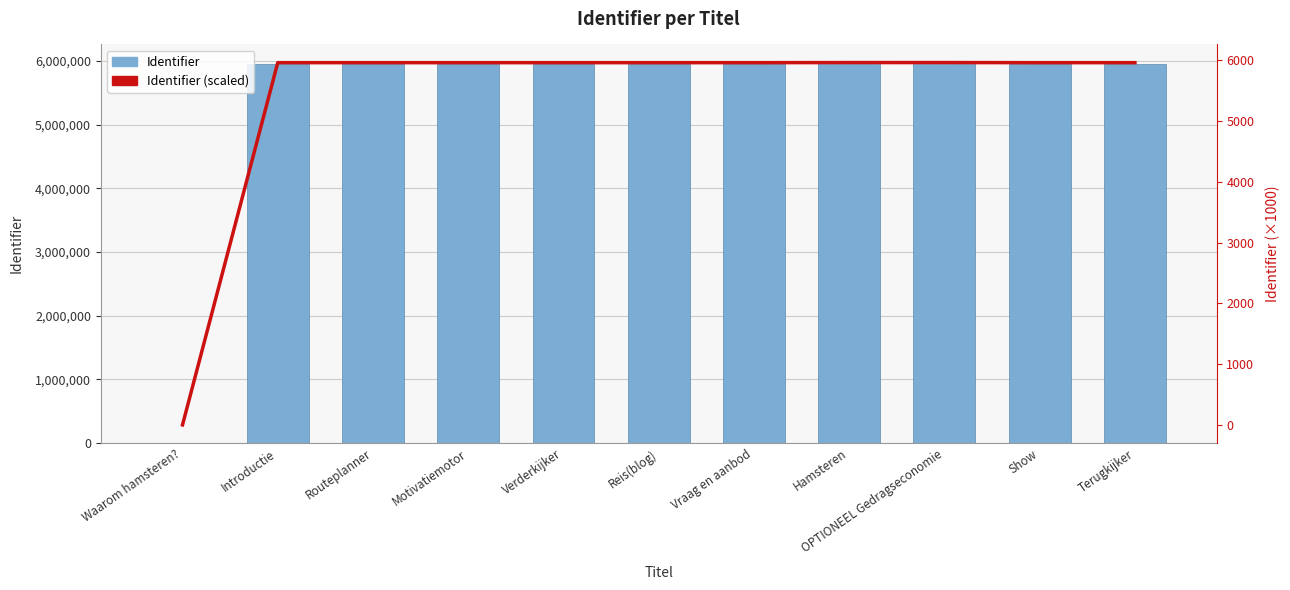

What is the difference between the maximum and second lowest values in the Identifier series?

1874.0